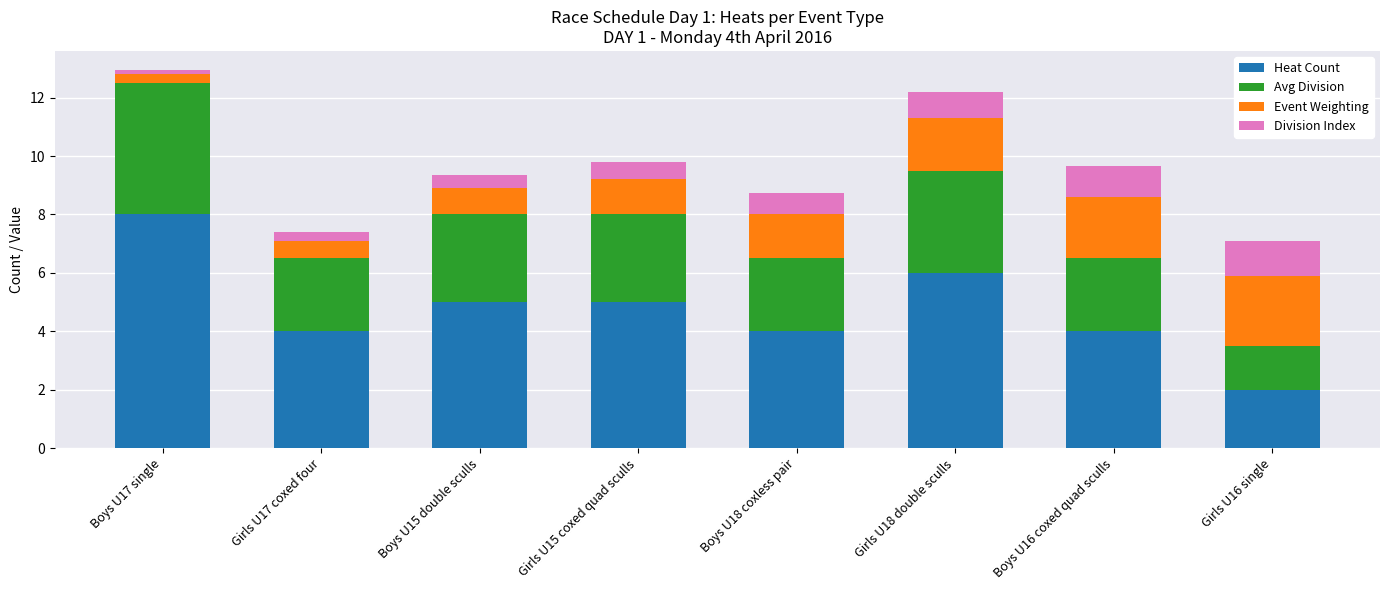

The Heat Count series shows 4.0 at Boys U18 coxless pair. True or false?

True